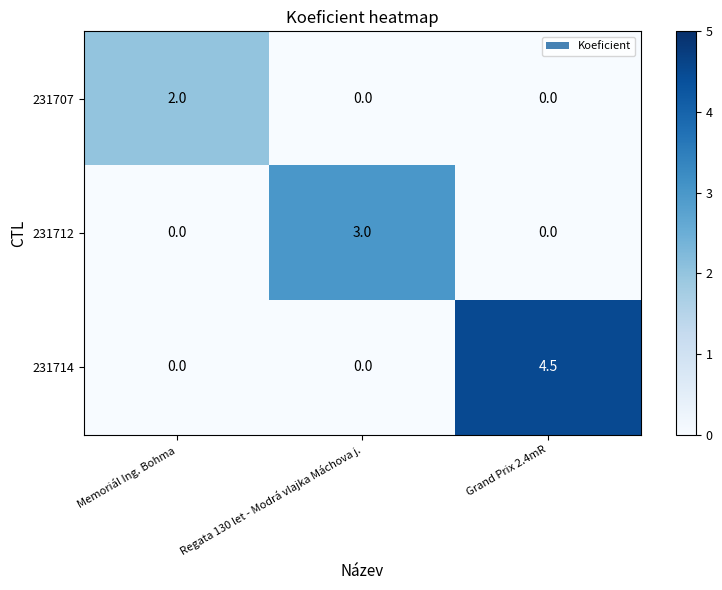

Count the 231707 values in the range 0 to 2.

3